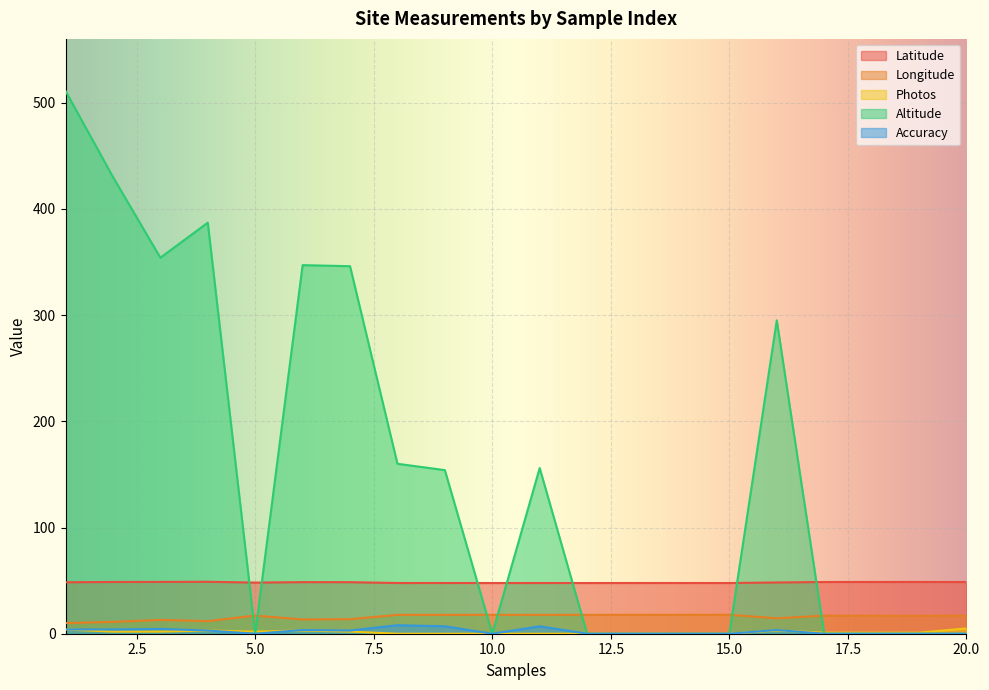

What is the sum of the Altitude values at 16 and 8?

455.0